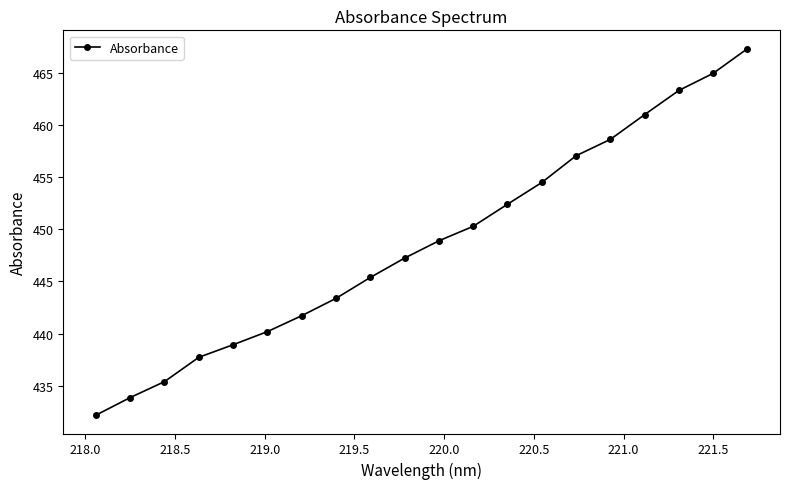

What is the value of the 17th point from the left?

461.0